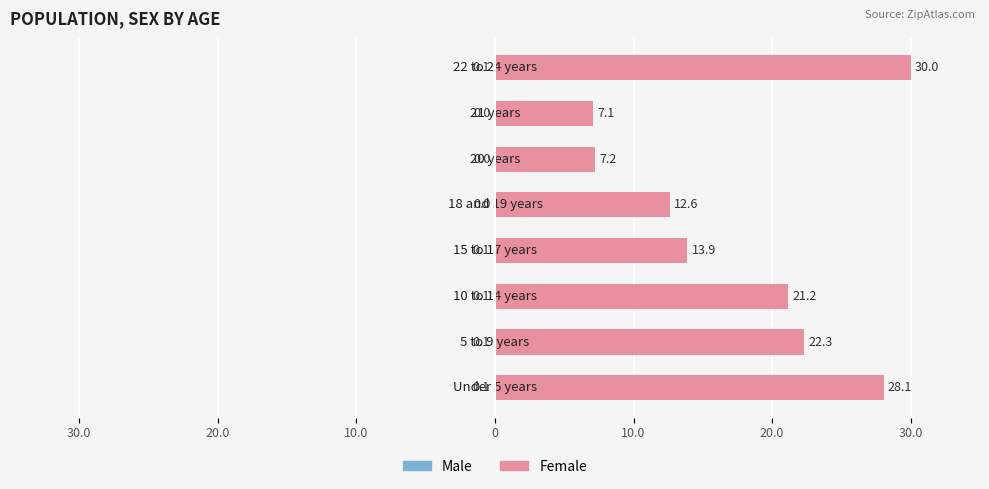

Which series has the largest total across all categories?

Female